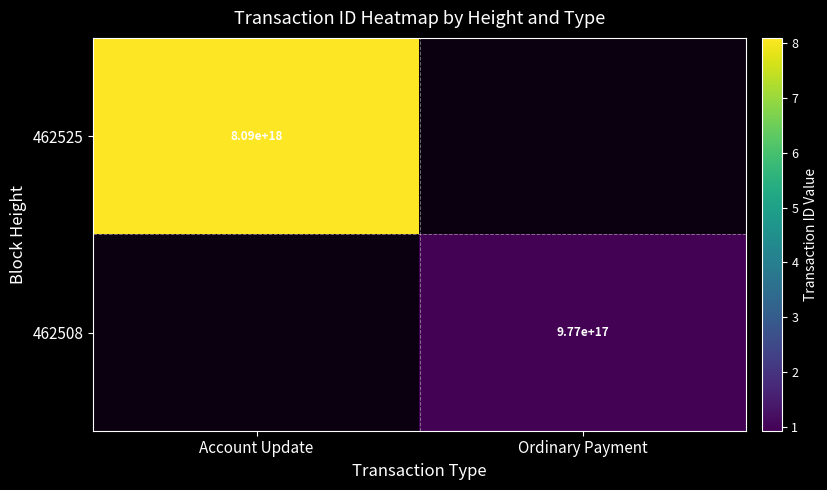

Is it true that 462525 equals 8090000000000000000 at Account Update?

True